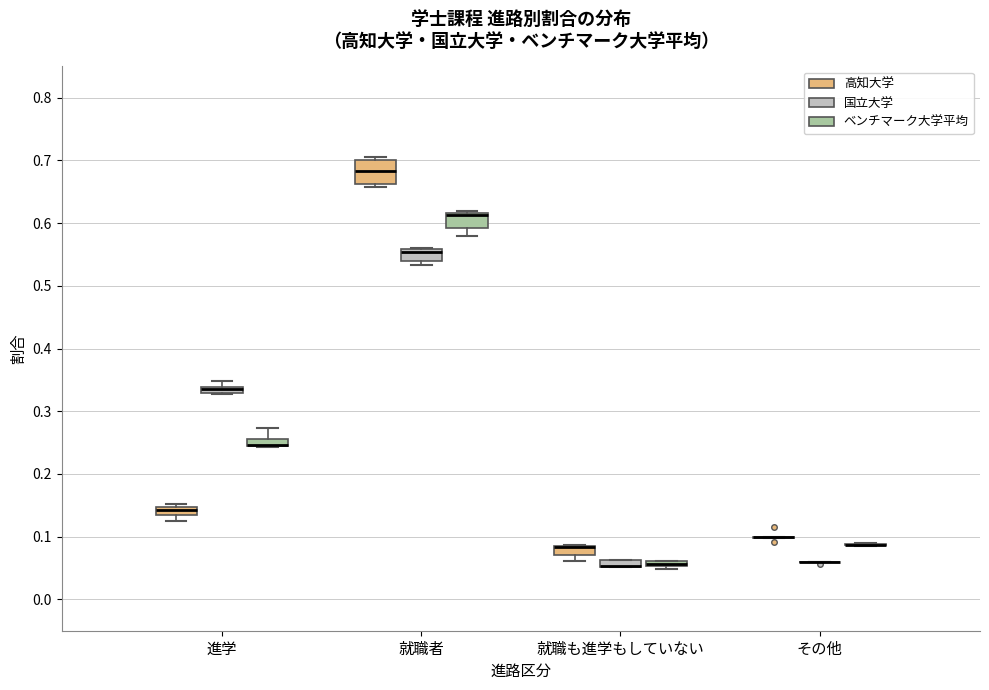

Which box is the tallest, from its lower edge to its upper edge?

就職者 (高知大学)